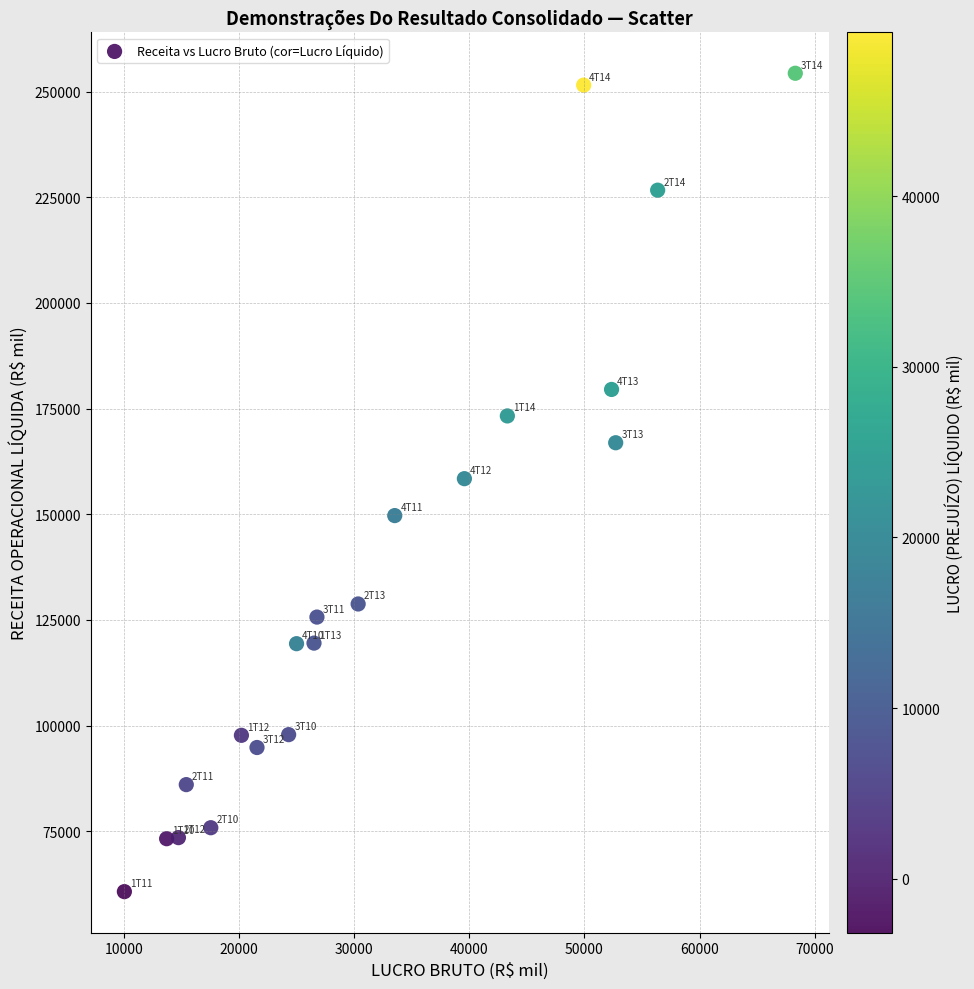

What is the range of X values (max minus min)?

58294